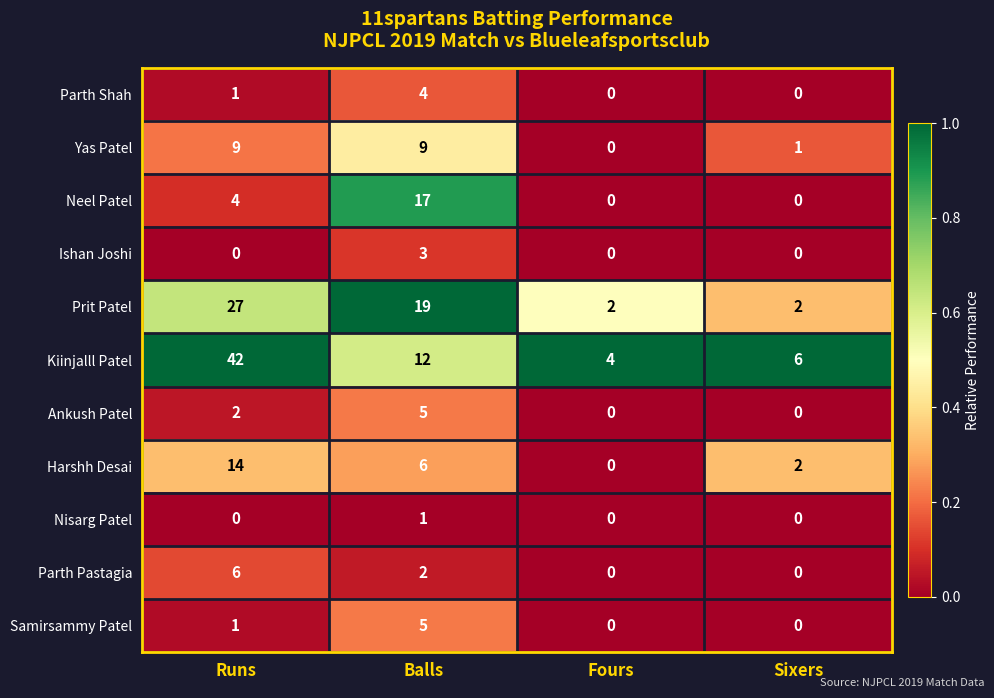

Rank the categories by Kiinjalll Patel value from lowest to highest.

Fours, Sixers, Balls, Runs